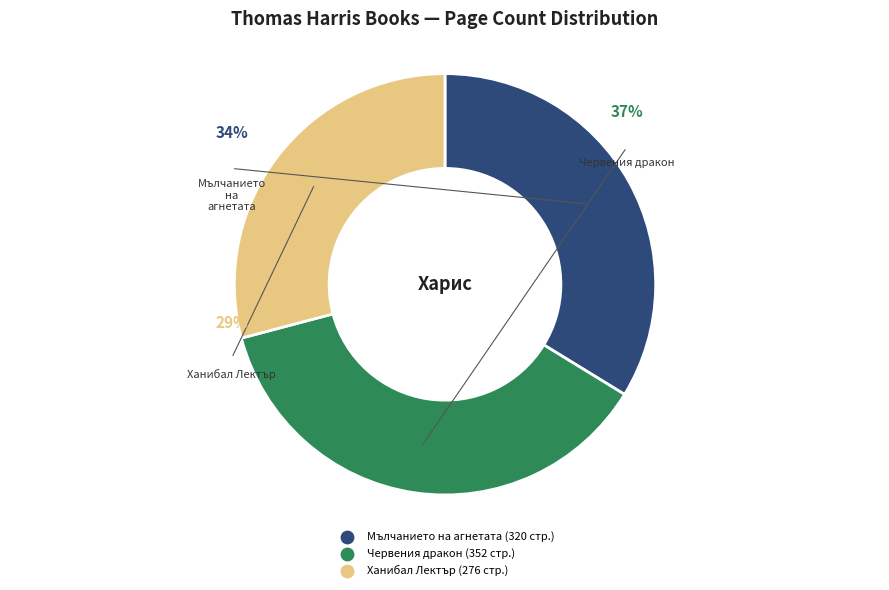

To the nearest percent, what percentage of the pie is Мълчанието на агнетата?

34%